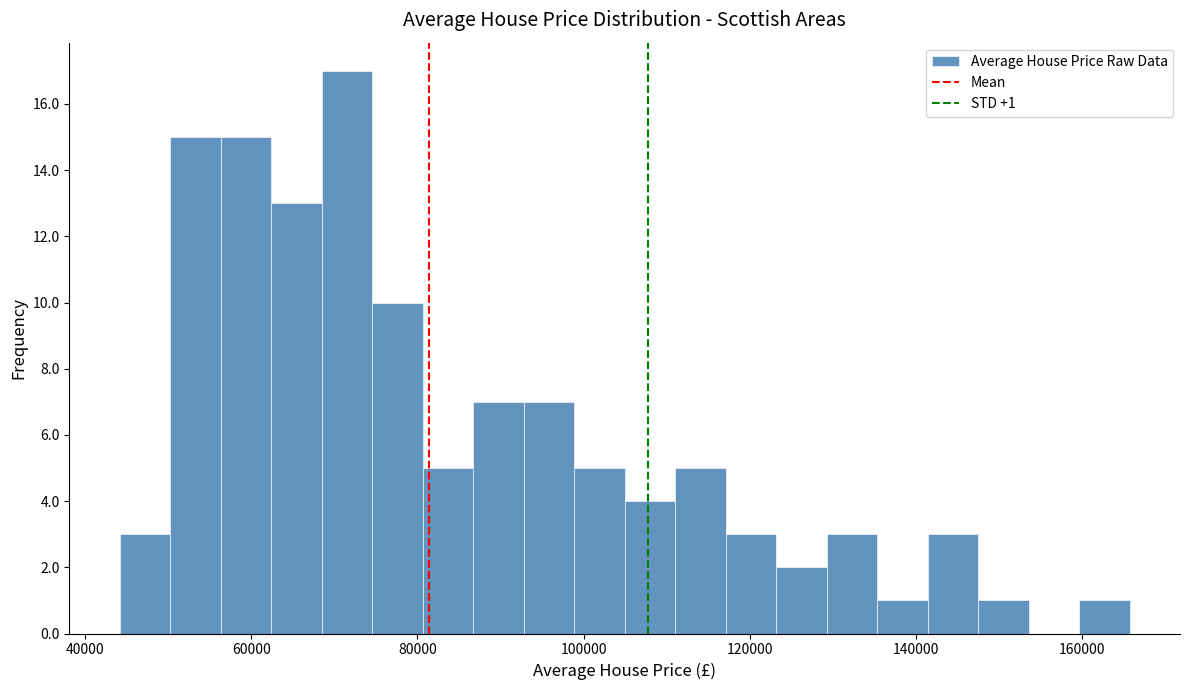

Read against the x-axis, roughly where is the centre of the tallest bar?

72000